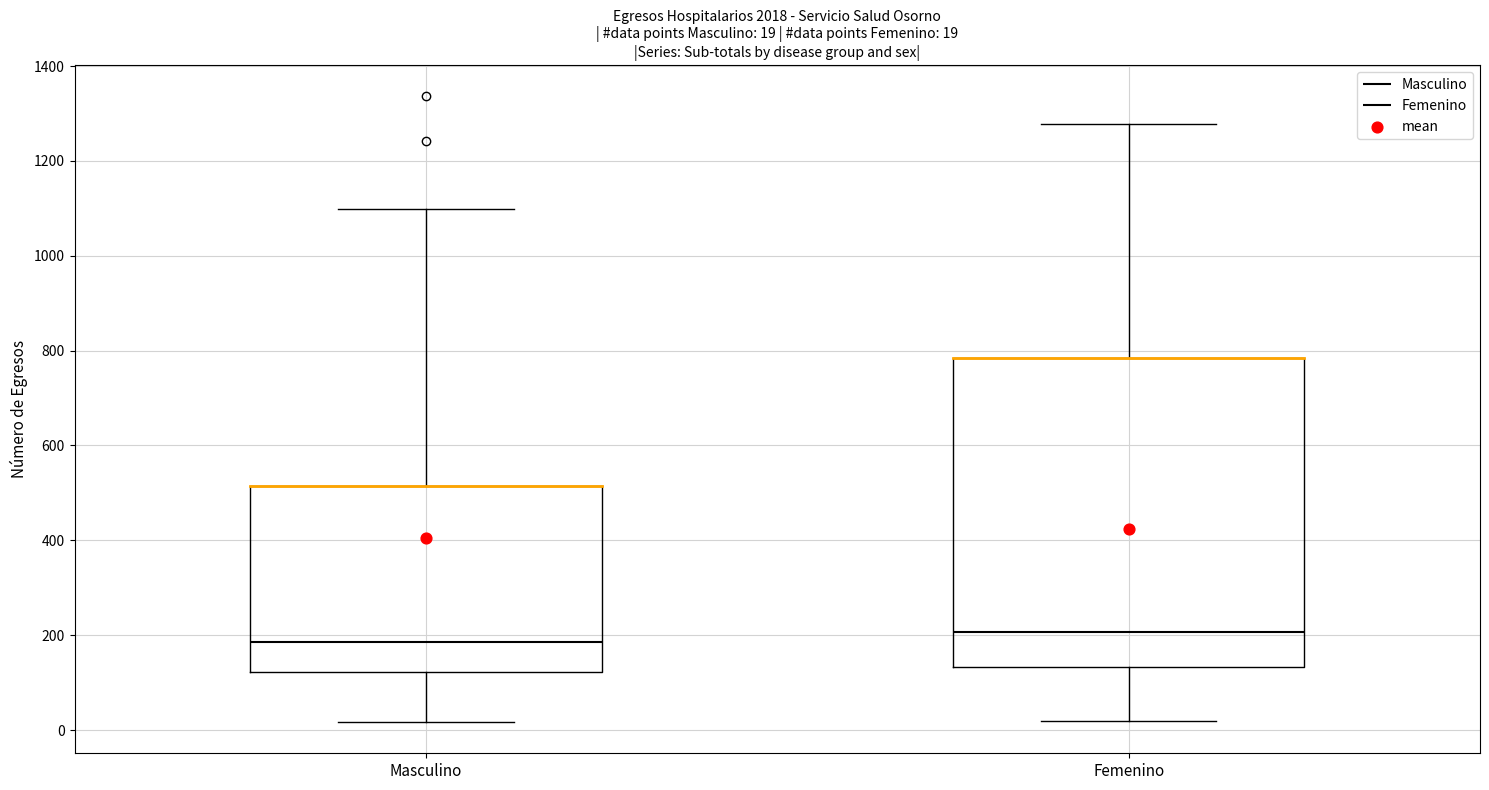

Which box has the lowest median line?

Masculino